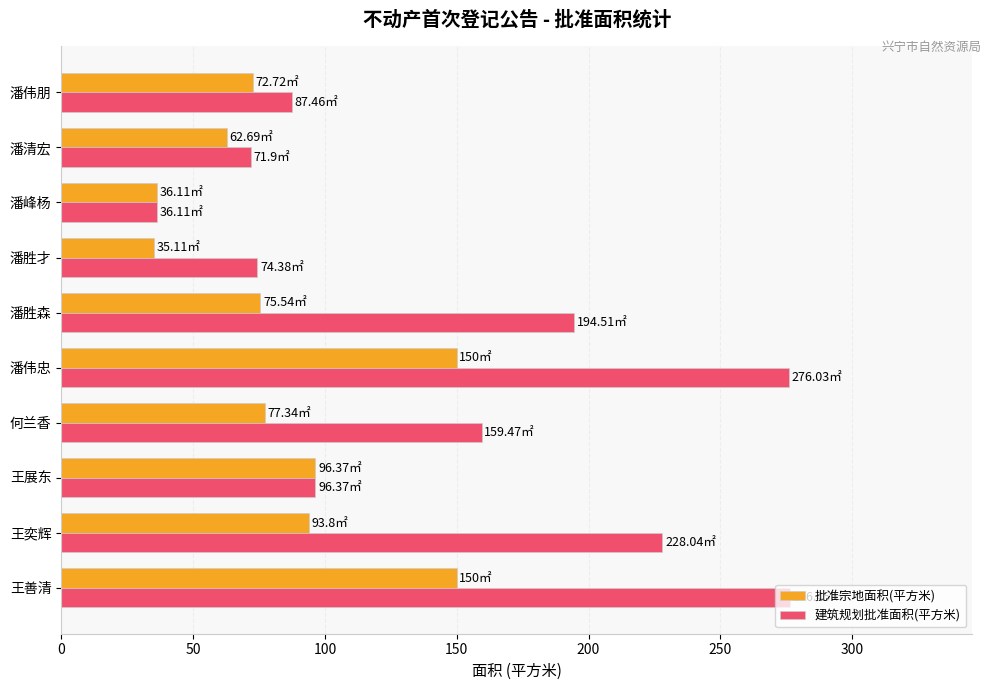

At which label does 建筑规划批准面积(平方米) reach its minimum?

潘峰杨